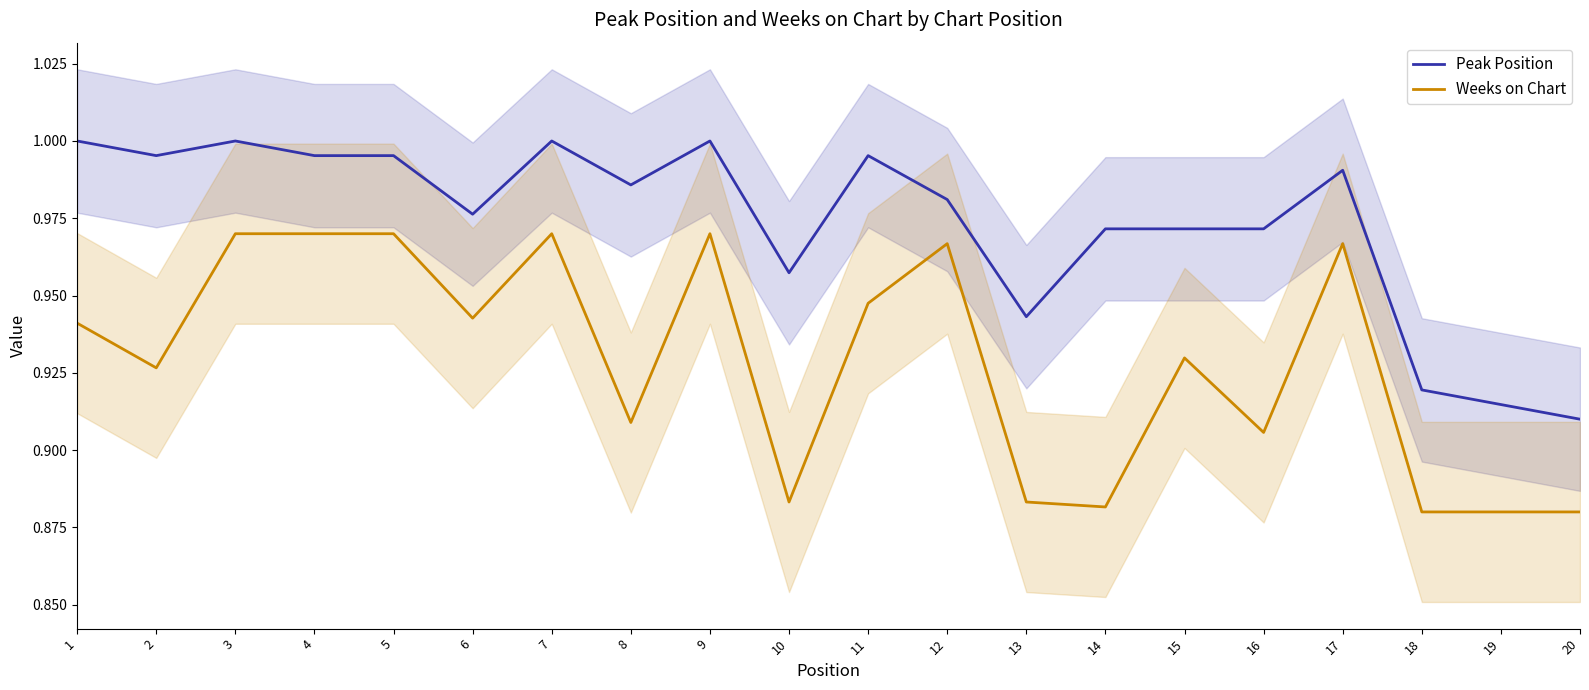

Which category has the highest value across all series?

1